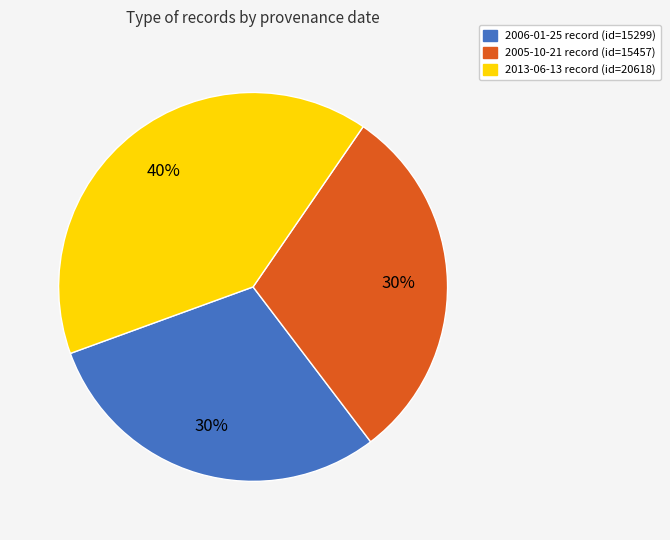

Combined, do 2013-06-13 and 2005-10-21 account for over 50%?

Yes